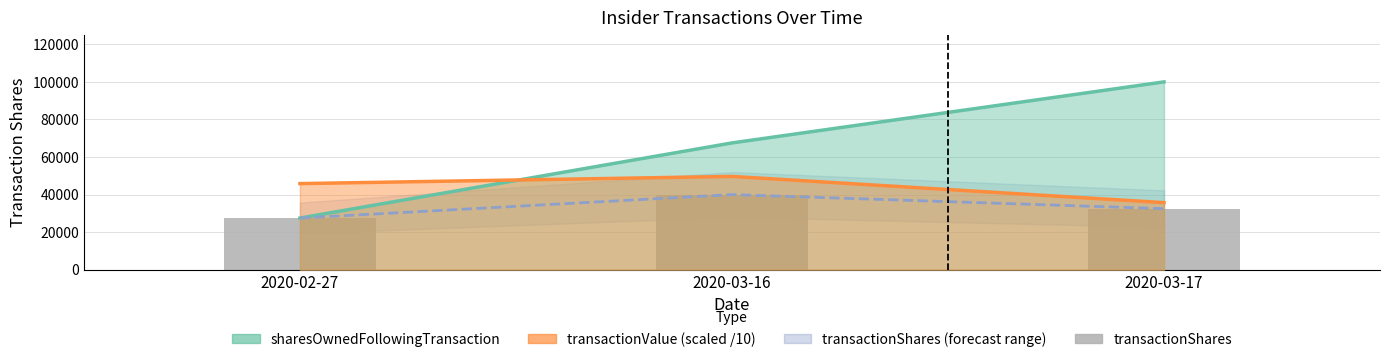

Which has a higher value, 2020-03-16 or 2020-02-27?

2020-03-16